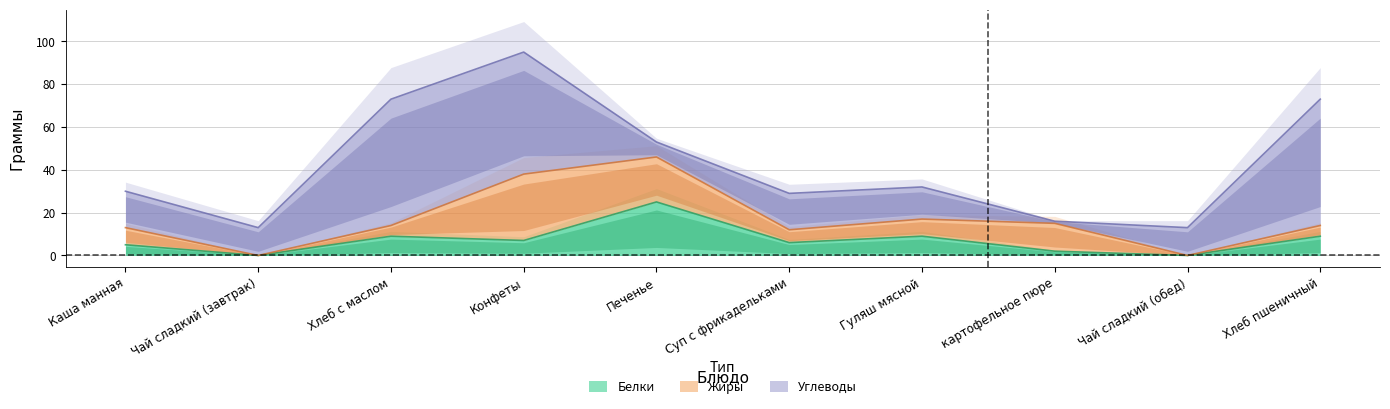

Count the number of data series in this chart.

3